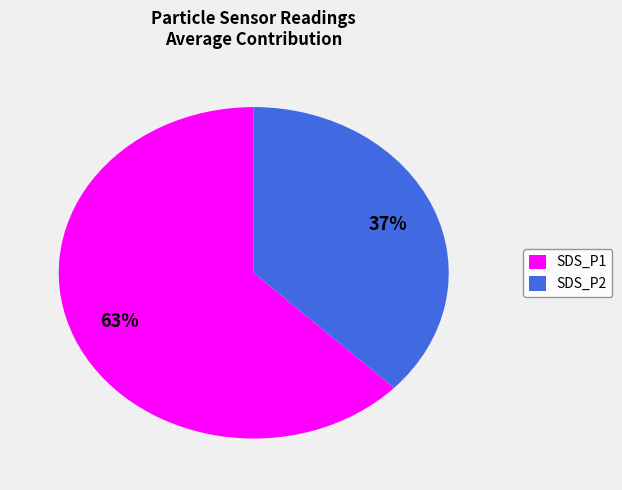

To the nearest percent, what is the difference between the largest and smallest slice percentages?

26%